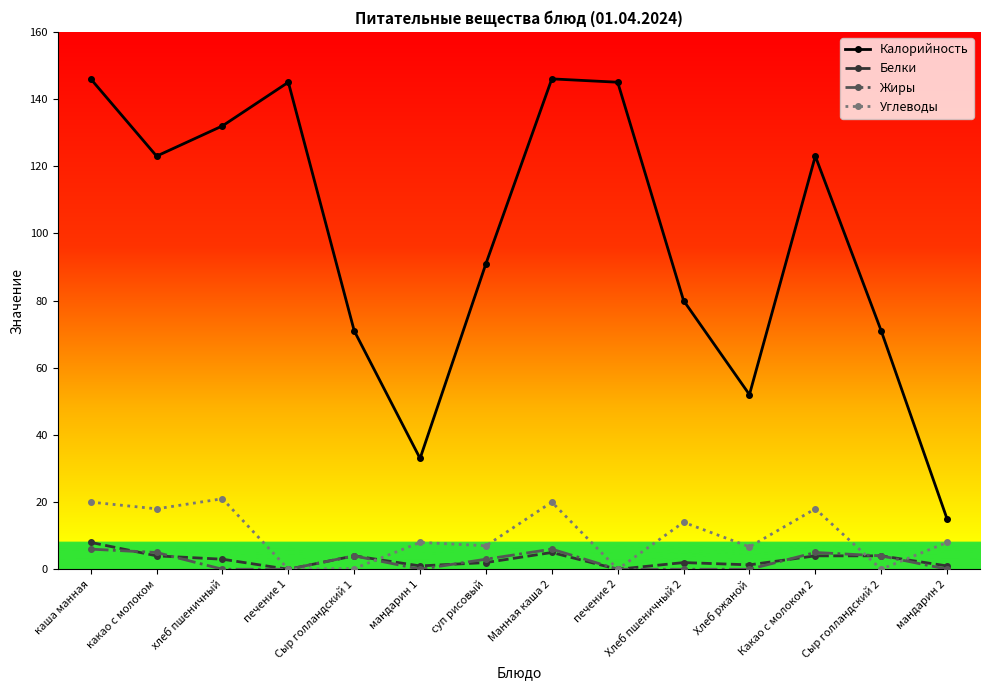

What is the spread (max minus min) of values at Хлеб ржаной?

52.0